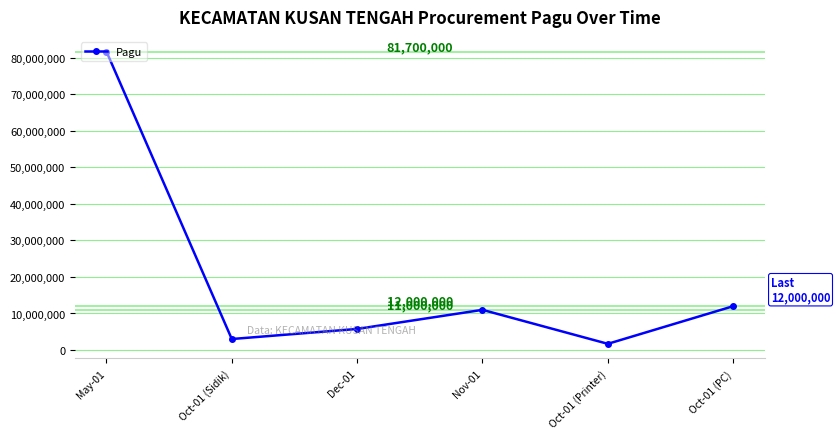

List the labels in order of value, largest first.

May-01, Oct-01 (PC), Nov-01, Dec-01, Oct-01 (Sidik), Oct-01 (Printer)